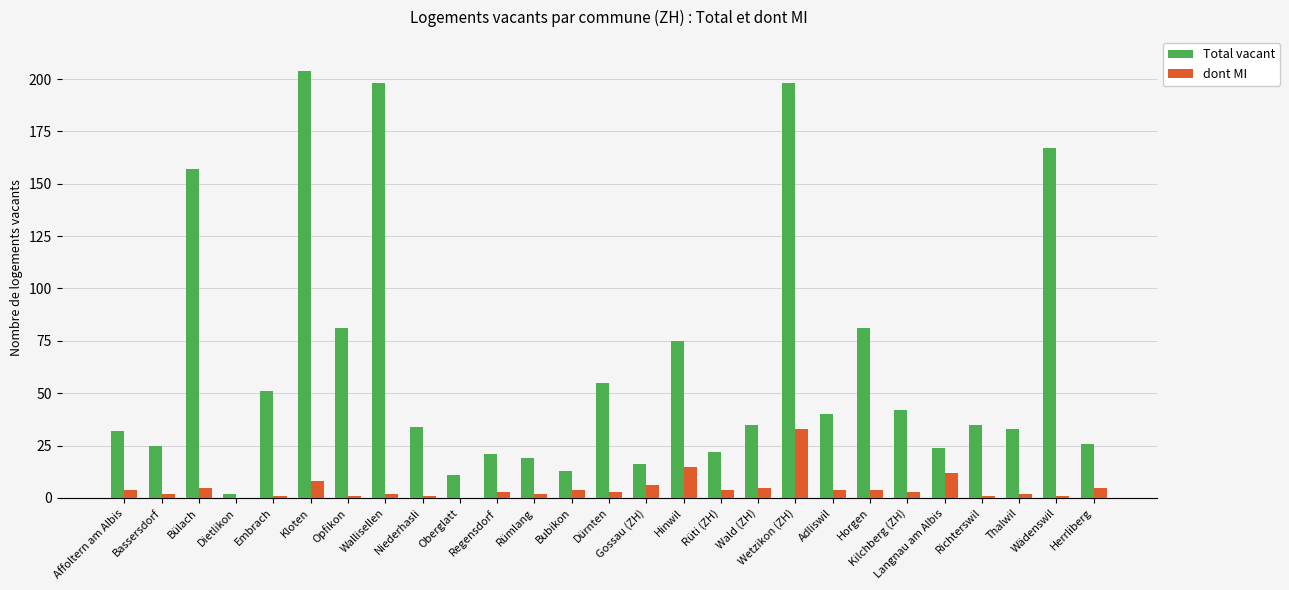

Is the value of Total vacant at Affoltern am Albis greater than the value of dont MI at Oberglatt?

Yes